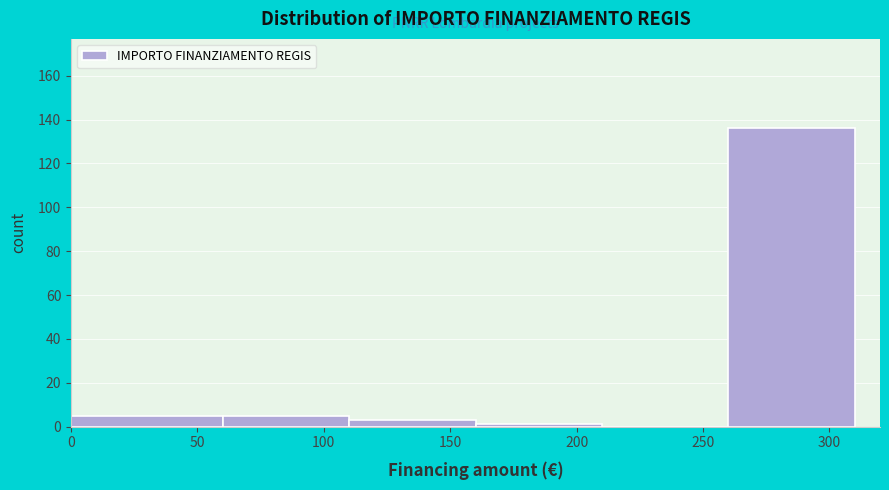

Over which range of the x-axis is the bar tallest?

260 to 310